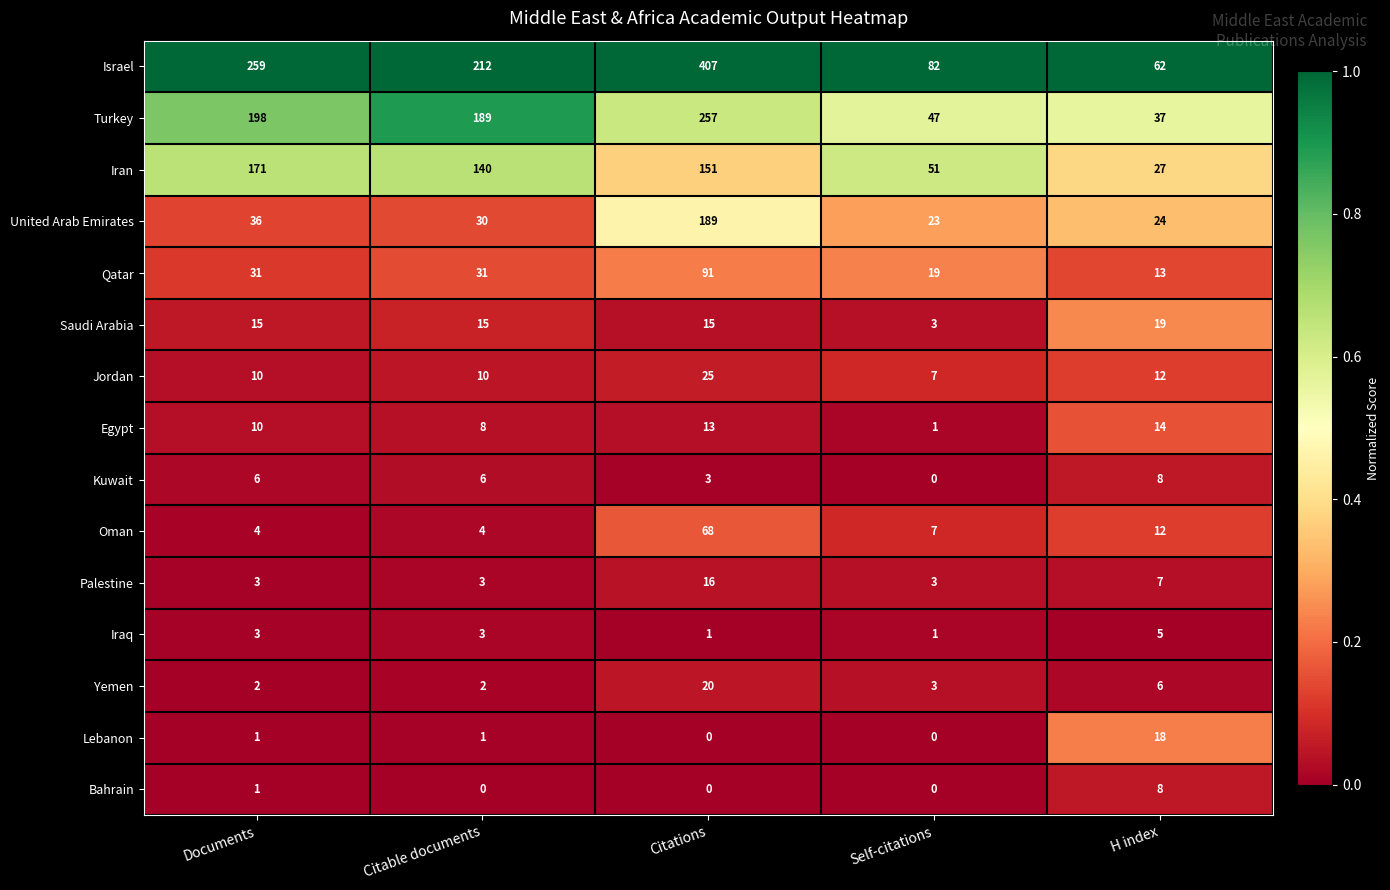

Which series changed the most between Documents and H index?

Israel